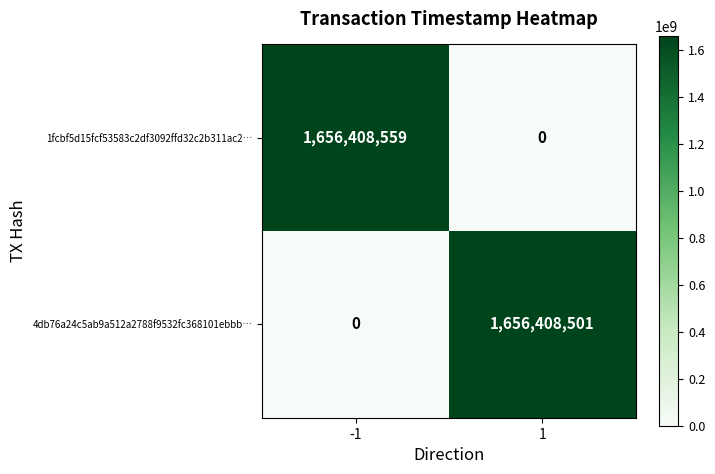

Reading left to right, transcribe all the data shown in this chart.

1fcbf5d15fcf53583c2df3092ffd32c2b311ac2…: 1656408559	0
4db76a24c5ab9a512a2788f9532fc368101ebbb…: 0	1656408501